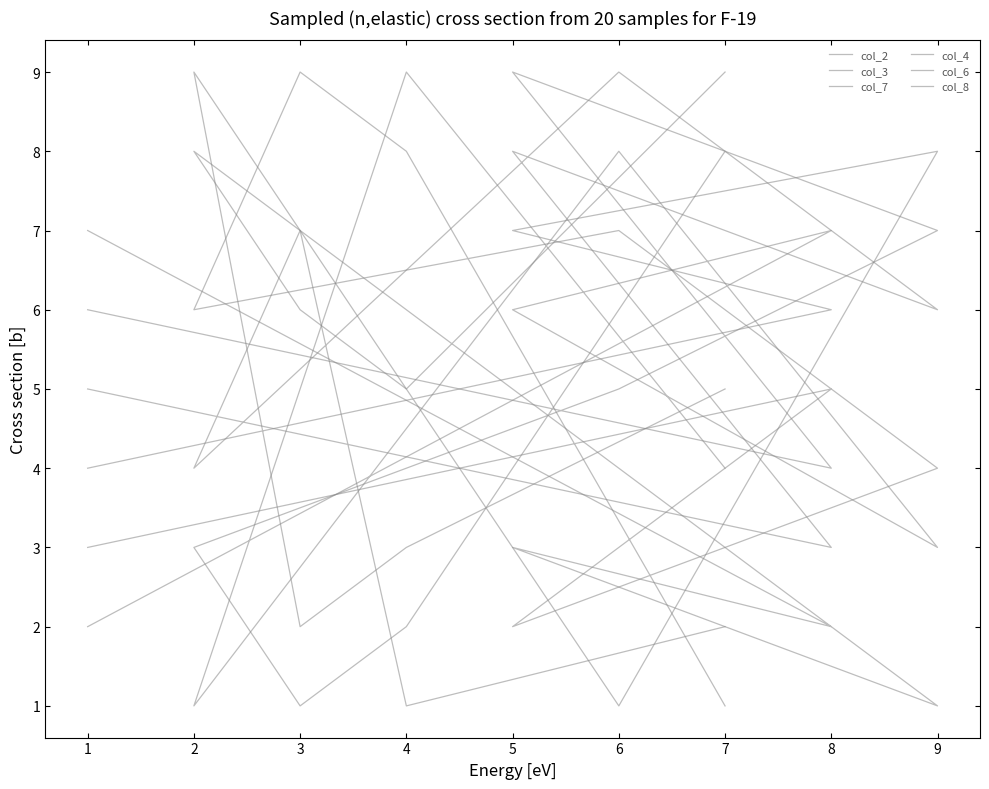

Where does the col_6 series first go above 5?

5